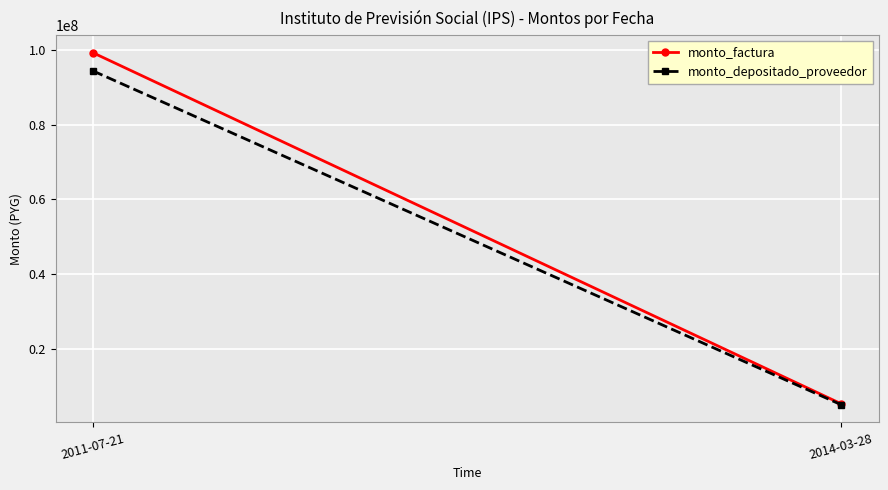

Which category has the lowest value in the monto_factura series?

2014-03-28